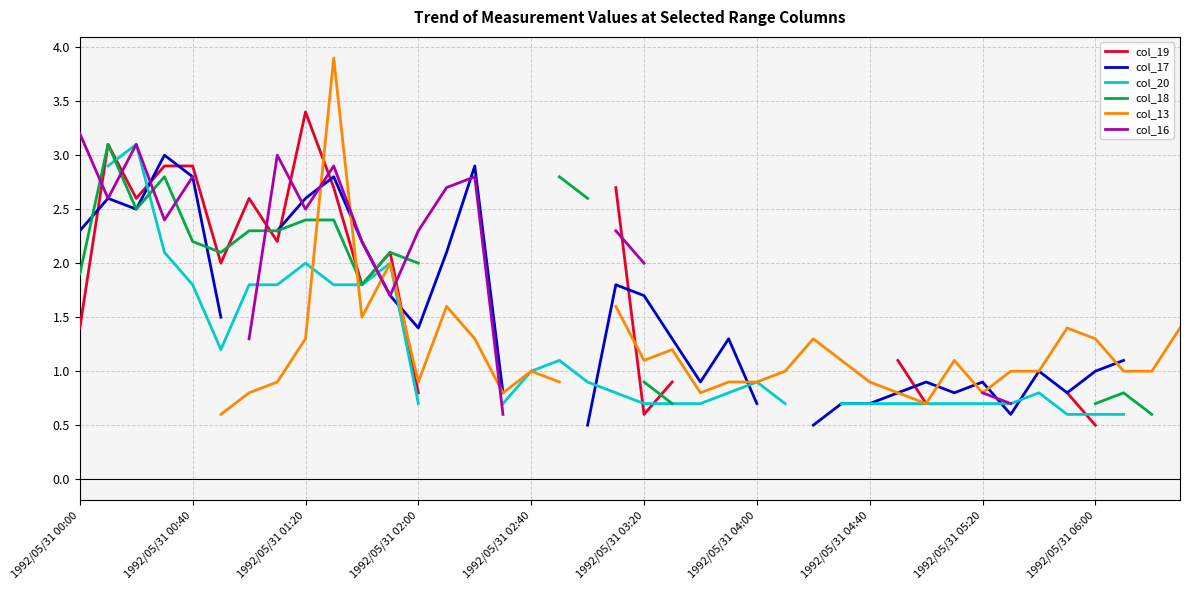

Which series has the largest range (max minus min)?

col_13